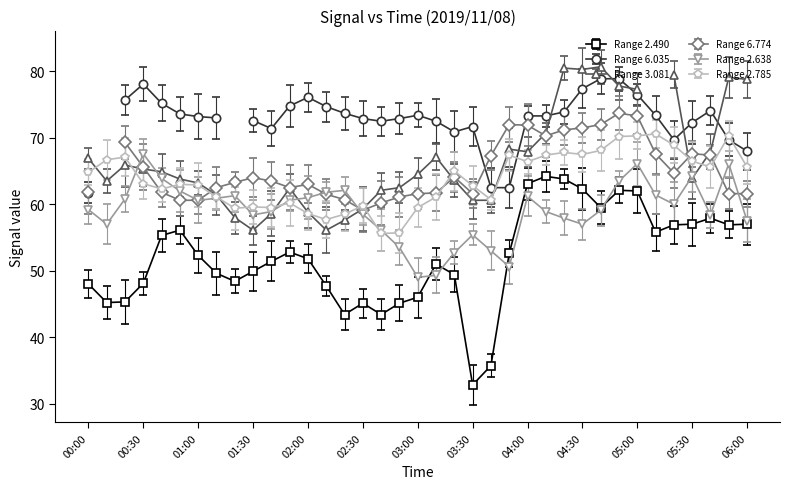

Where is the first local minimum for 2.638?

00:10